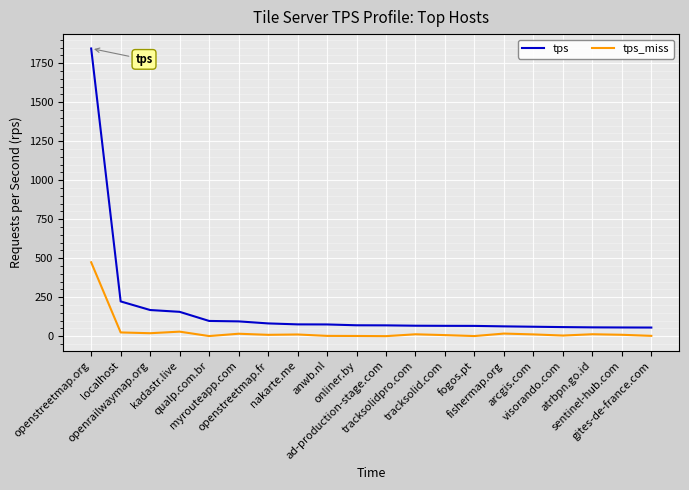

Which series changed the most between kadastr.live and openstreetmap.fr?

tps